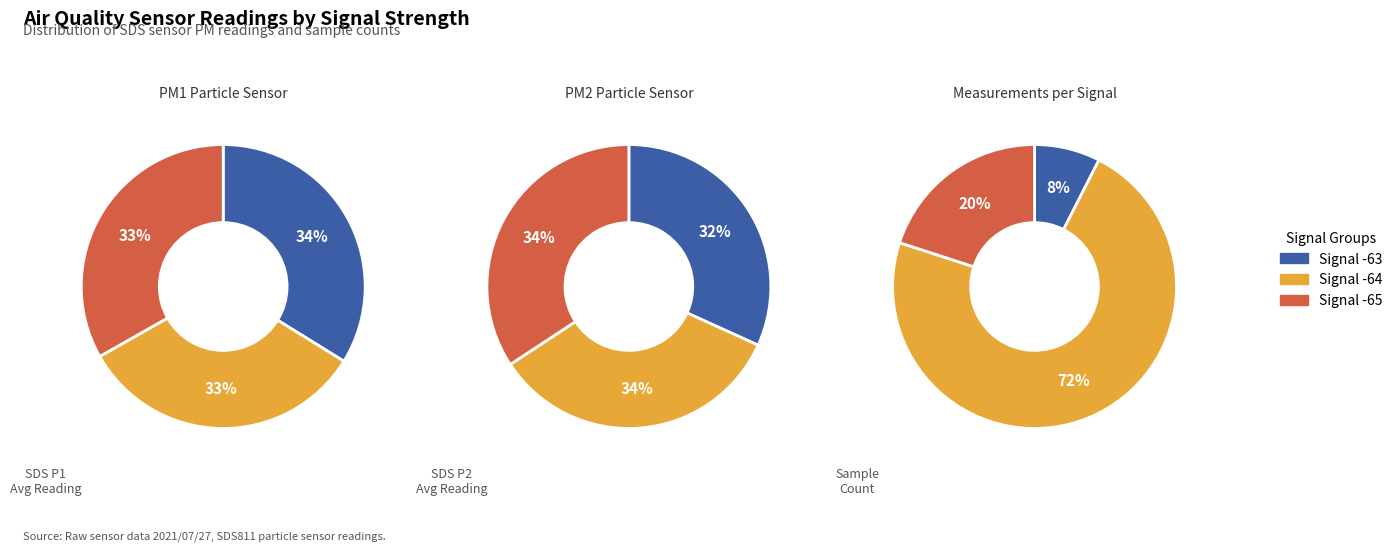

Does any single category account for the majority?

No